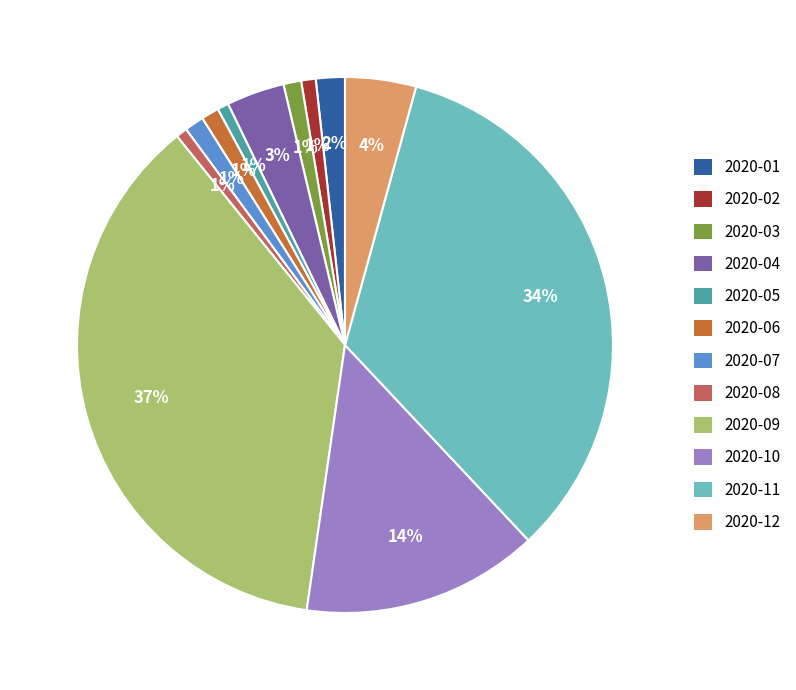

To the nearest percent, what is the combined percentage of 2020-08 and 2020-09?

38%